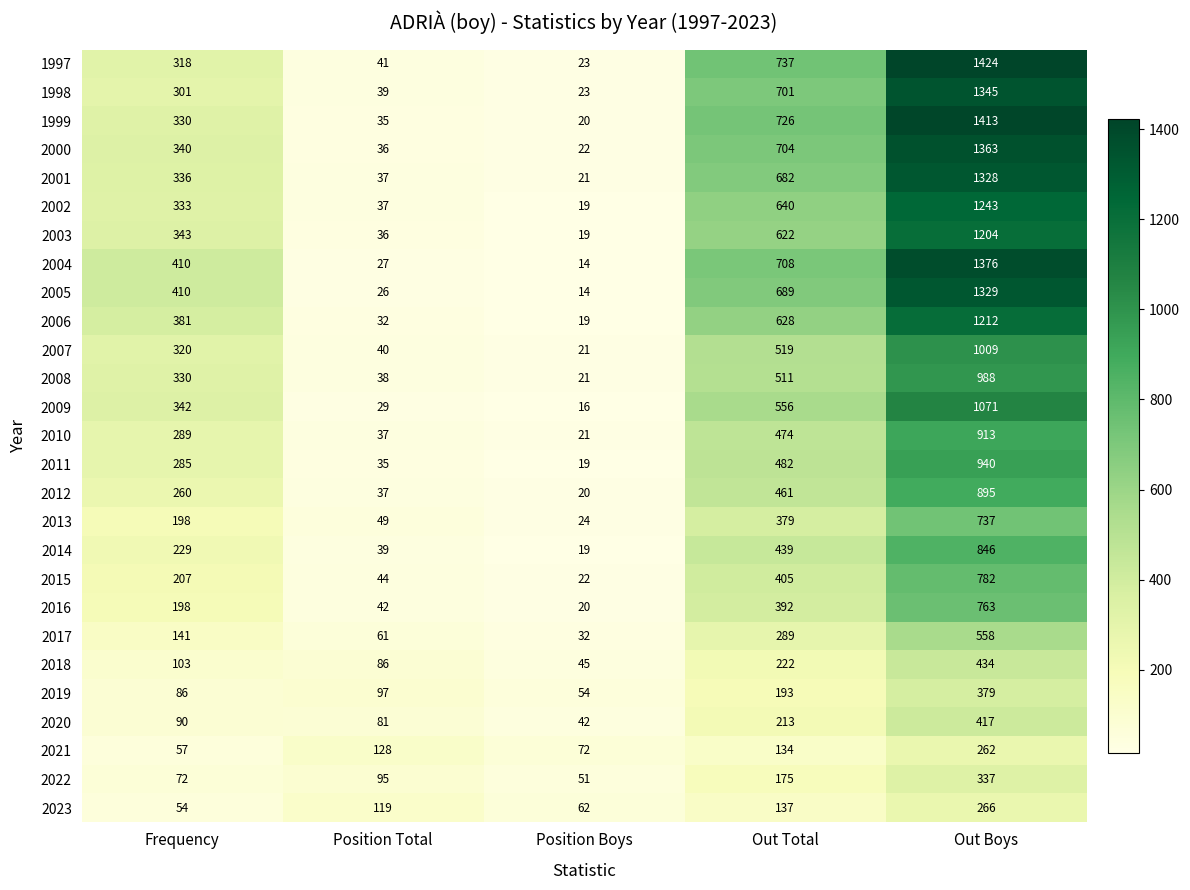

At Out Boys, list the series in order from smallest to largest.

2021, 2023, 2022, 2019, 2020, 2018, 2017, 2013, 2016, 2015, 2014, 2012, 2010, 2011, 2008, 2007, 2009, 2003, 2006, 2002, 2001, 2005, 1998, 2000, 2004, 1999, 1997